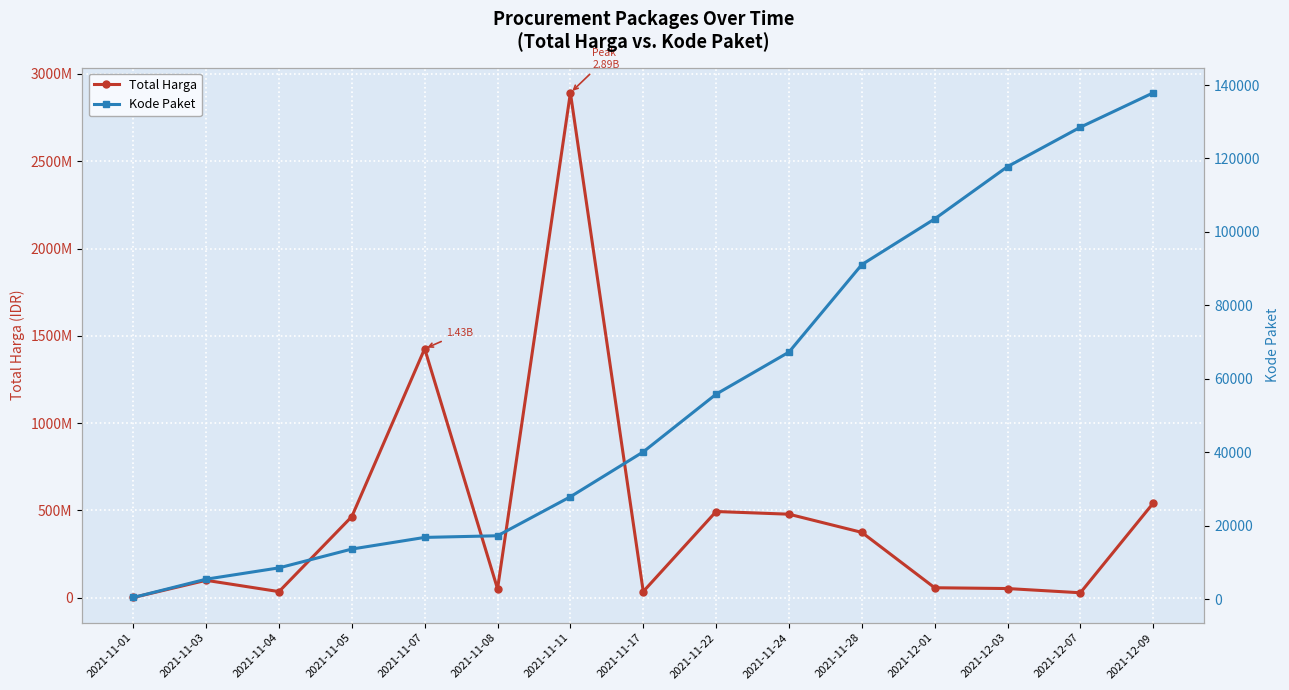

In Total Harga, how many points are higher than both neighbors (excluding endpoints)?

4